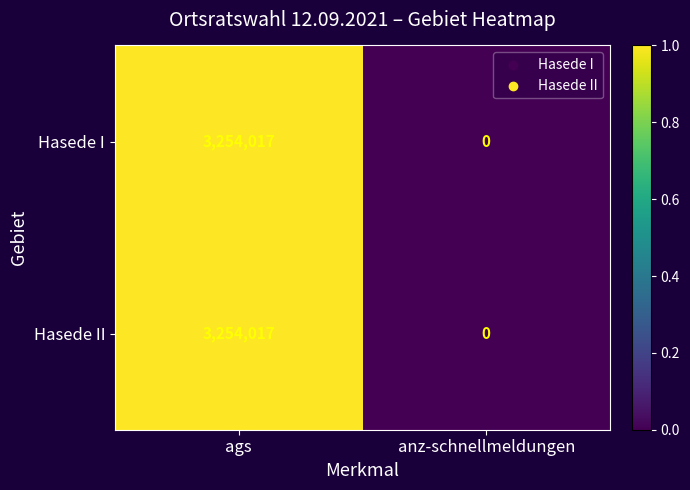

At which category is the sum across all series the highest?

ags